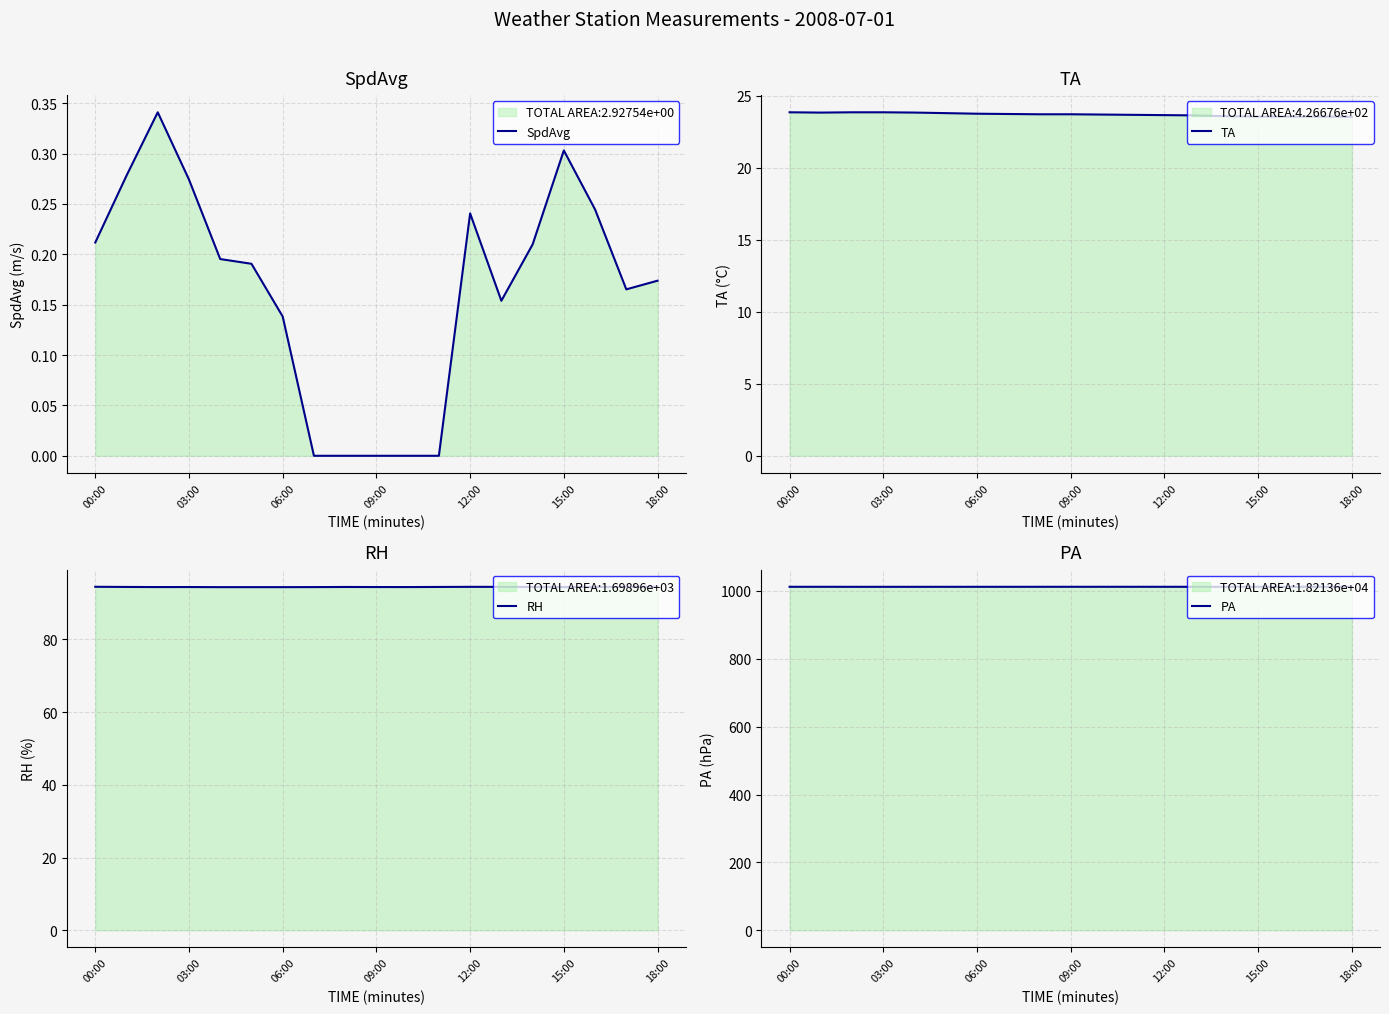

Read the RH value at 11.

94.4